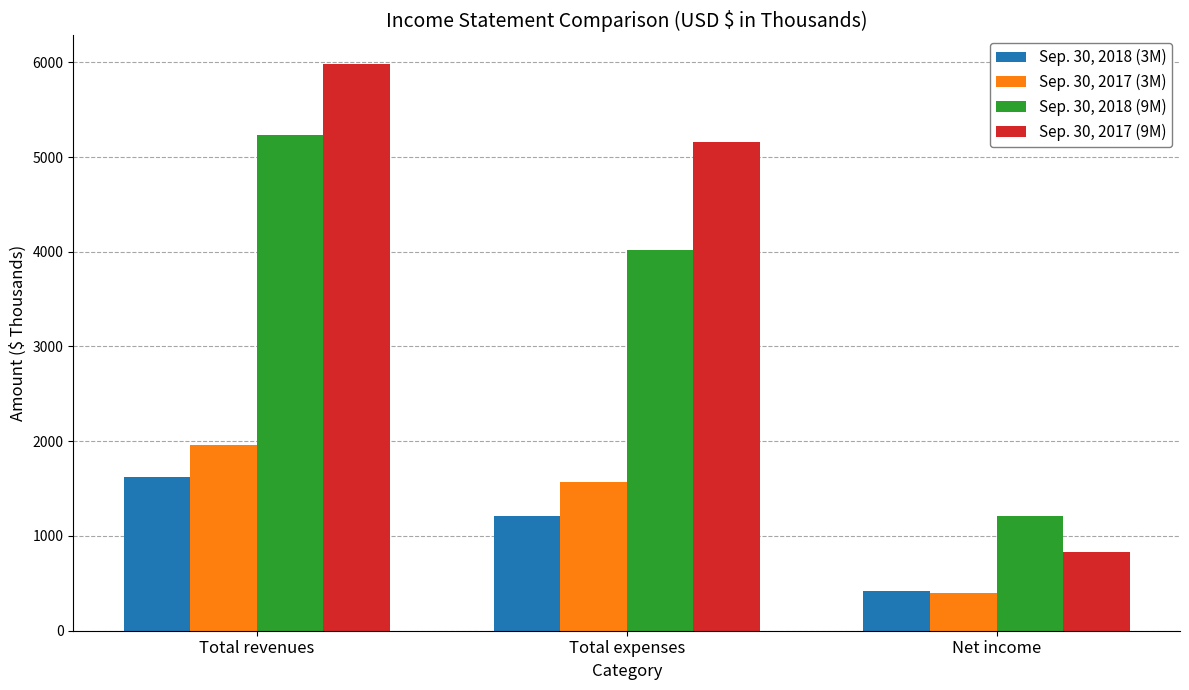

What is the highest value of the Sep. 30, 2018 (9M) series?

5231